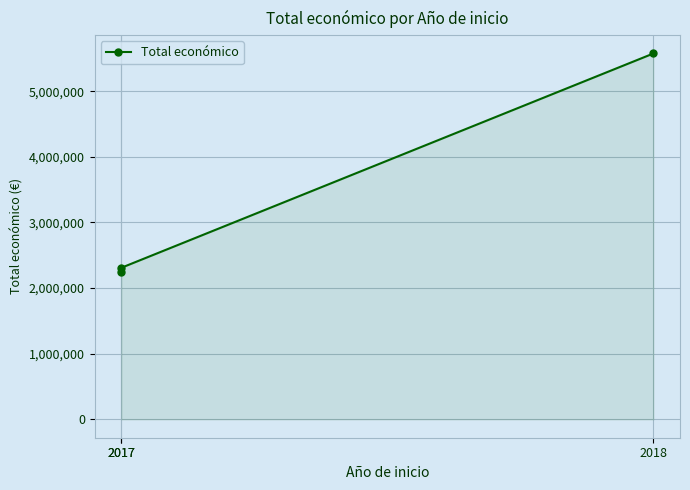

The chart shows a value of 2310026 at 2017. True or false?

True